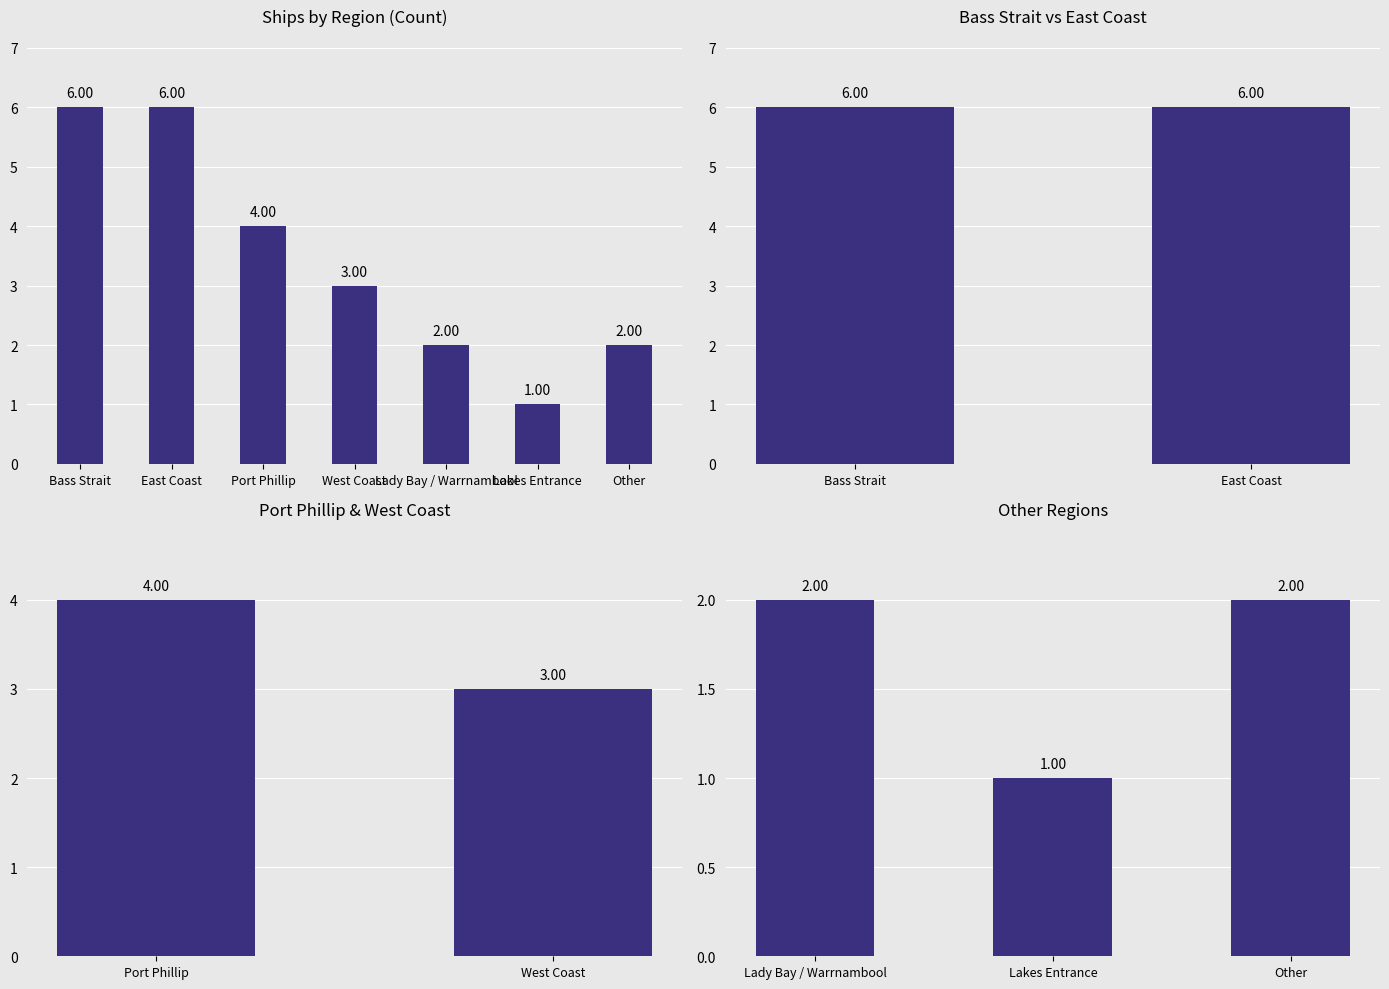

The value at Lady Bay / Warrnambool is 1. True or false?

False